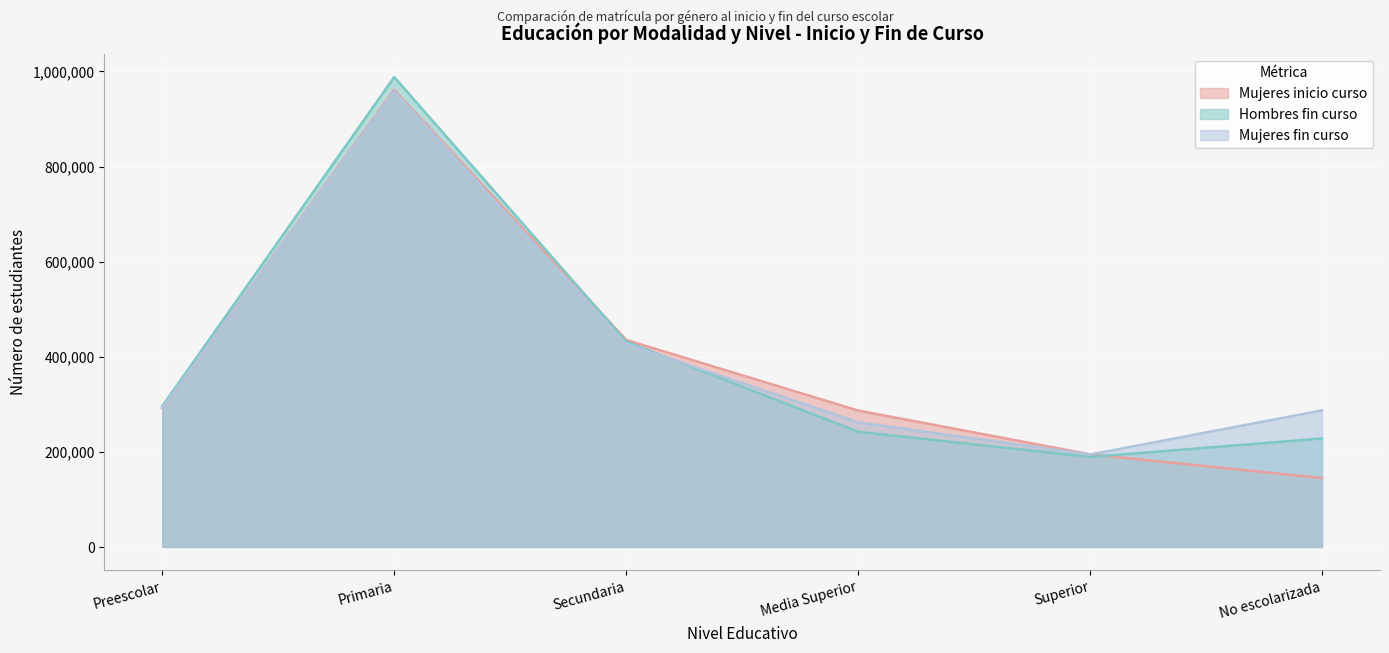

The value of Mujeres inicio curso at Primaria is 961163. True or false?

True